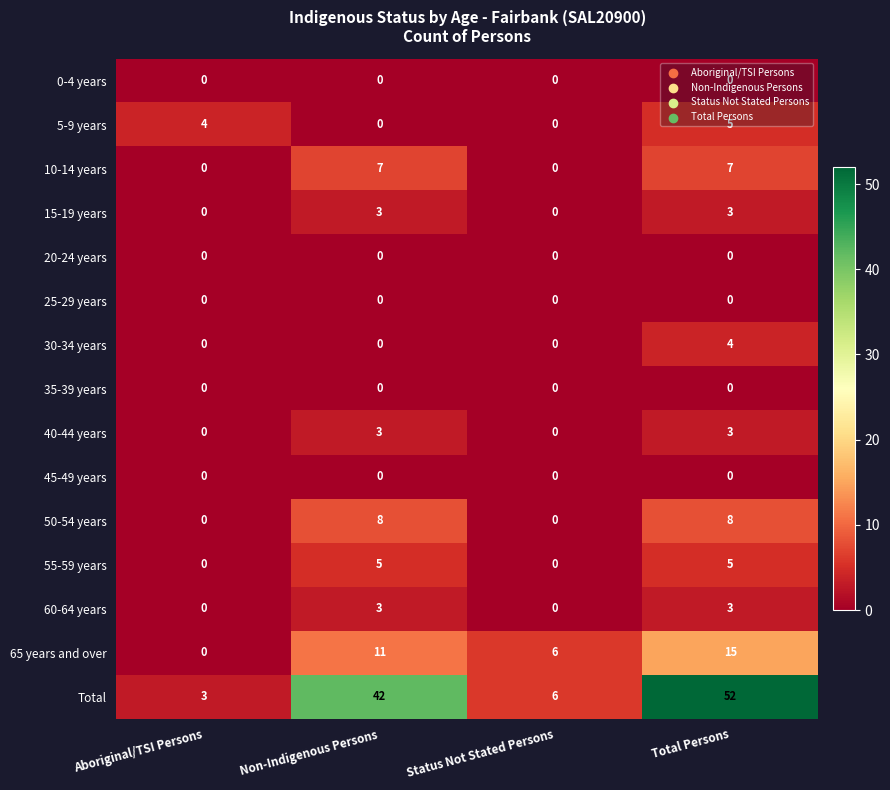

What is the greatest value displayed?

52